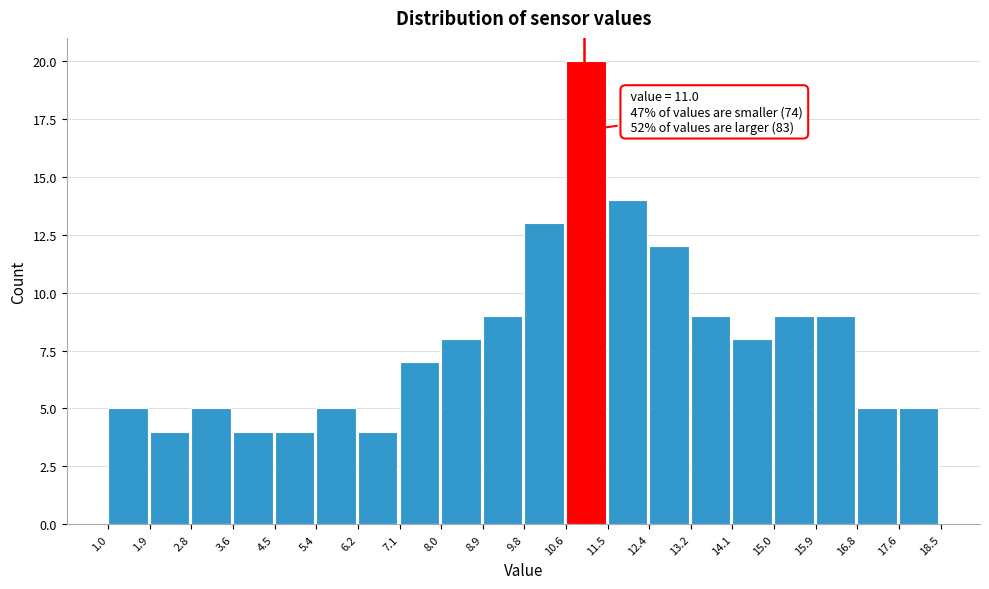

Over which range of the x-axis is the bar tallest?

10.6 to 11.5